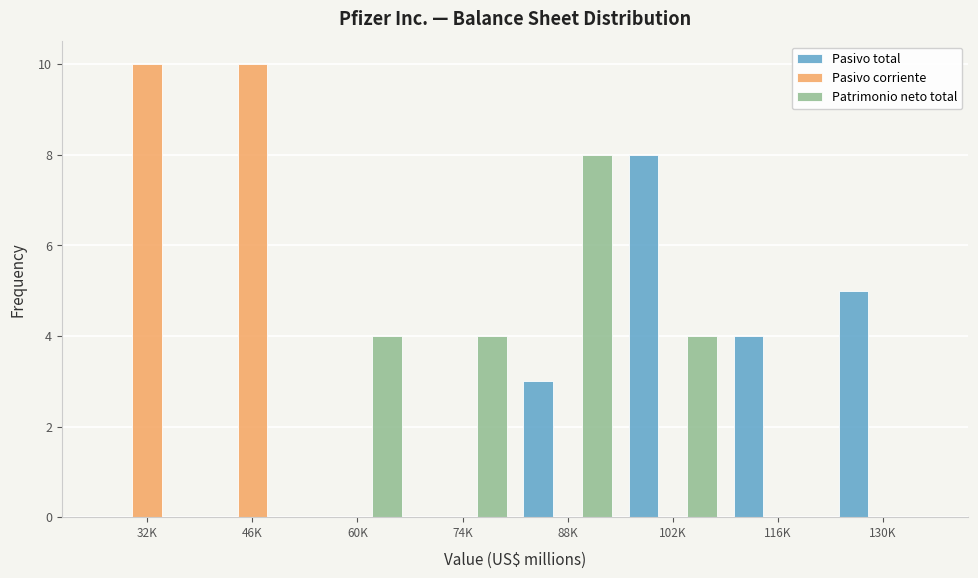

Reading right to left, what are all the values shown in this chart?

Pasivo total: 130K=5	116K=4	102K=8	88K=3	74K=0	60K=0	46K=0	32K=0
Pasivo corriente: 130K=0	116K=0	102K=0	88K=0	74K=0	60K=0	46K=10	32K=10
Patrimonio neto total: 130K=0	116K=0	102K=4	88K=8	74K=4	60K=4	46K=0	32K=0